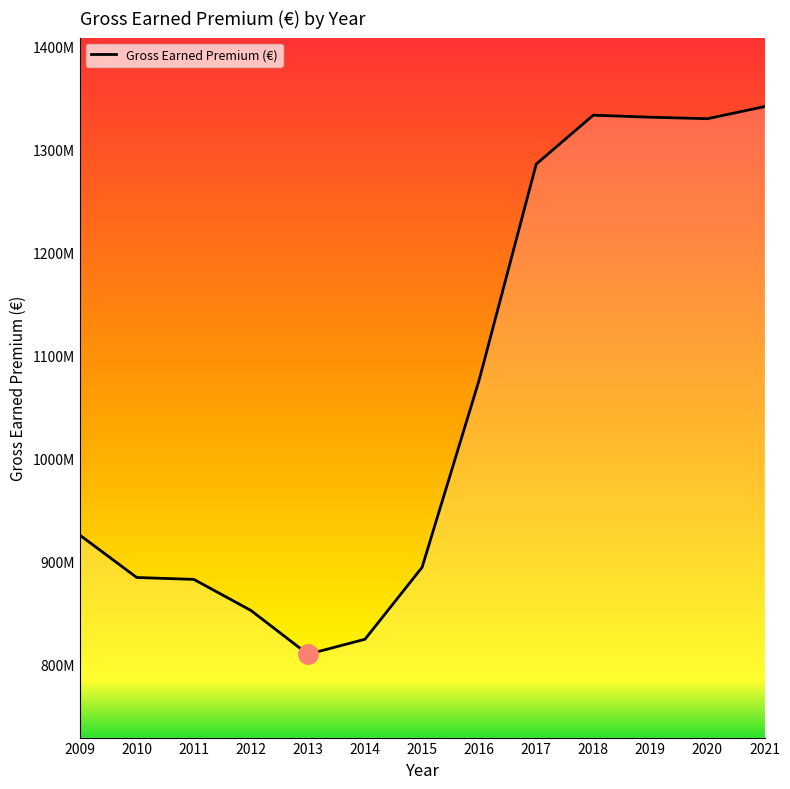

Reading left to right, list all the values displayed in this chart.

2009=925630870	2010=884329229	2011=882518491	2012=852321268	2013=809715392	2014=824330206	2015=894223718	2016=1076304981	2017=1286151221	2018=1333692496	2019=1331722081	2020=1330257744	2021=1342015252